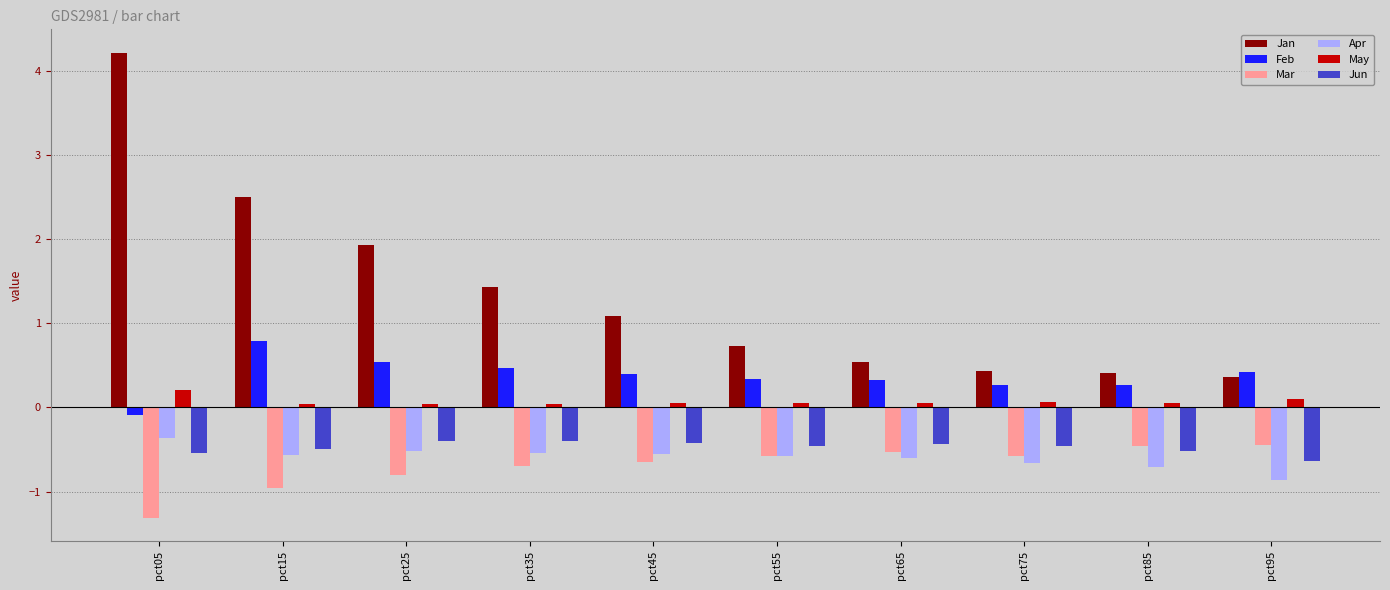

The value of Jan at pct35 is 1.4. True or false?

True